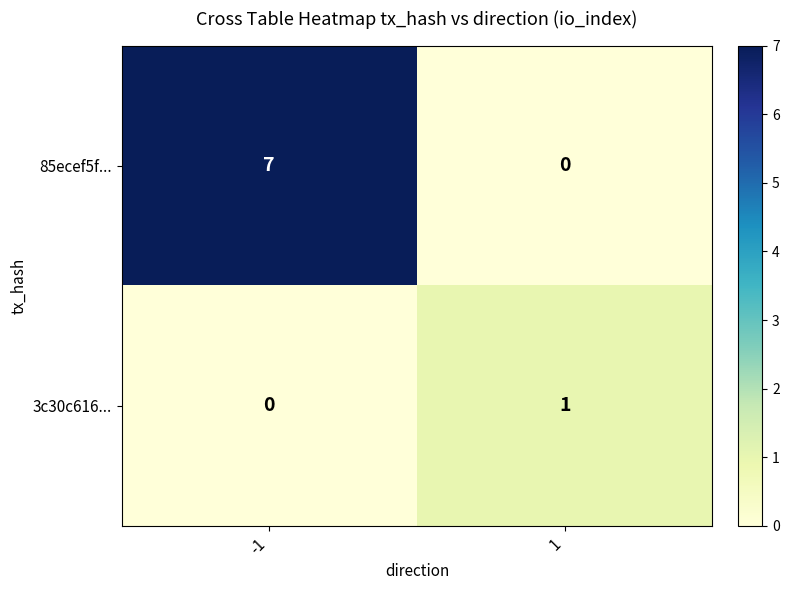

What is the spread (max minus min) of values at -1?

7